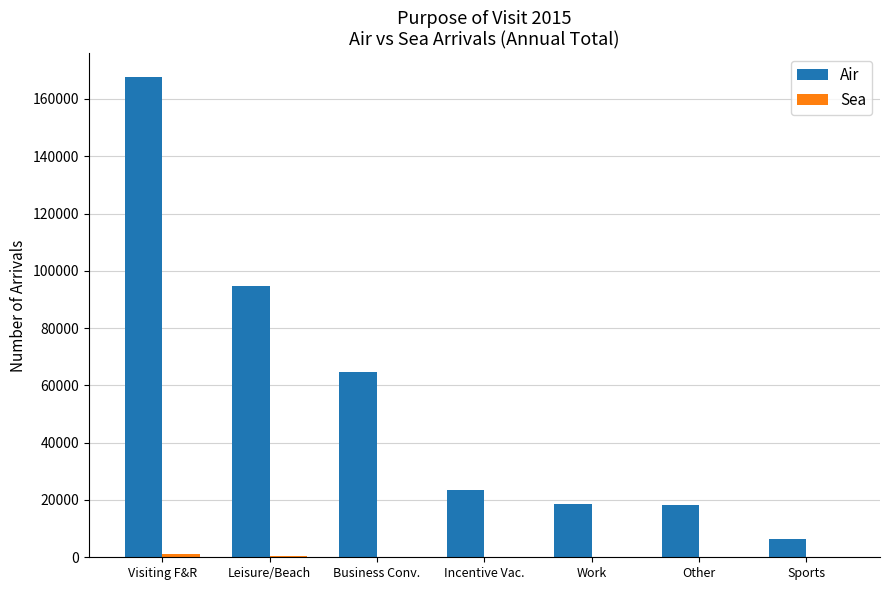

What is the average value of the Air series?

56241